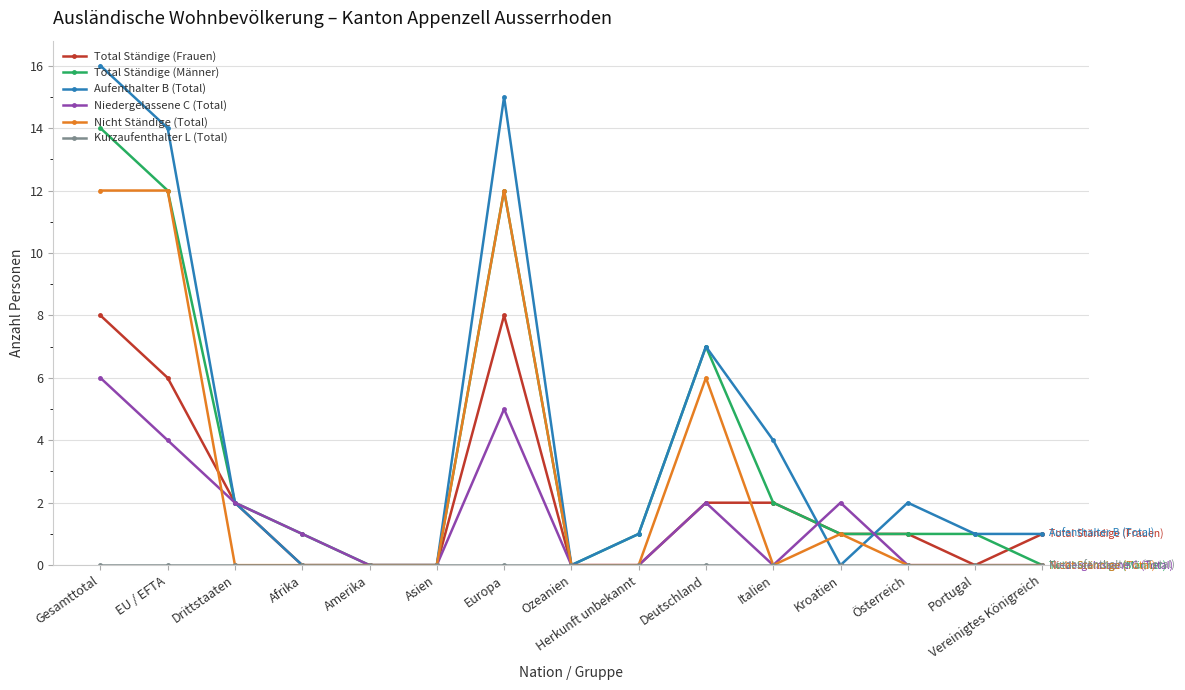

Count the number of categories in the chart.

15